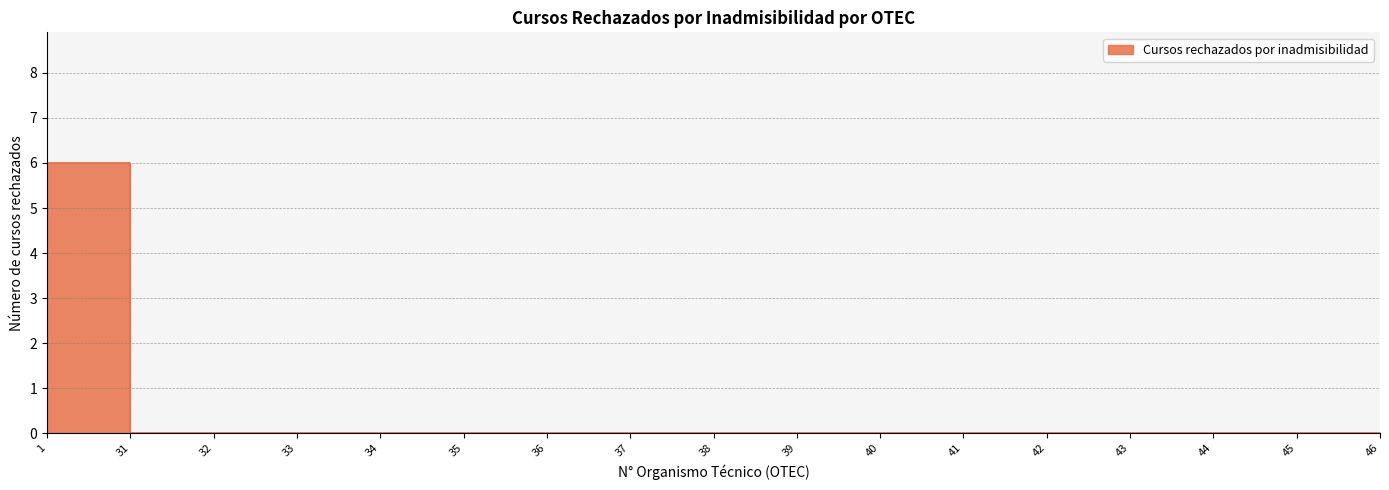

Is it true that the value at 38 is 0?

True